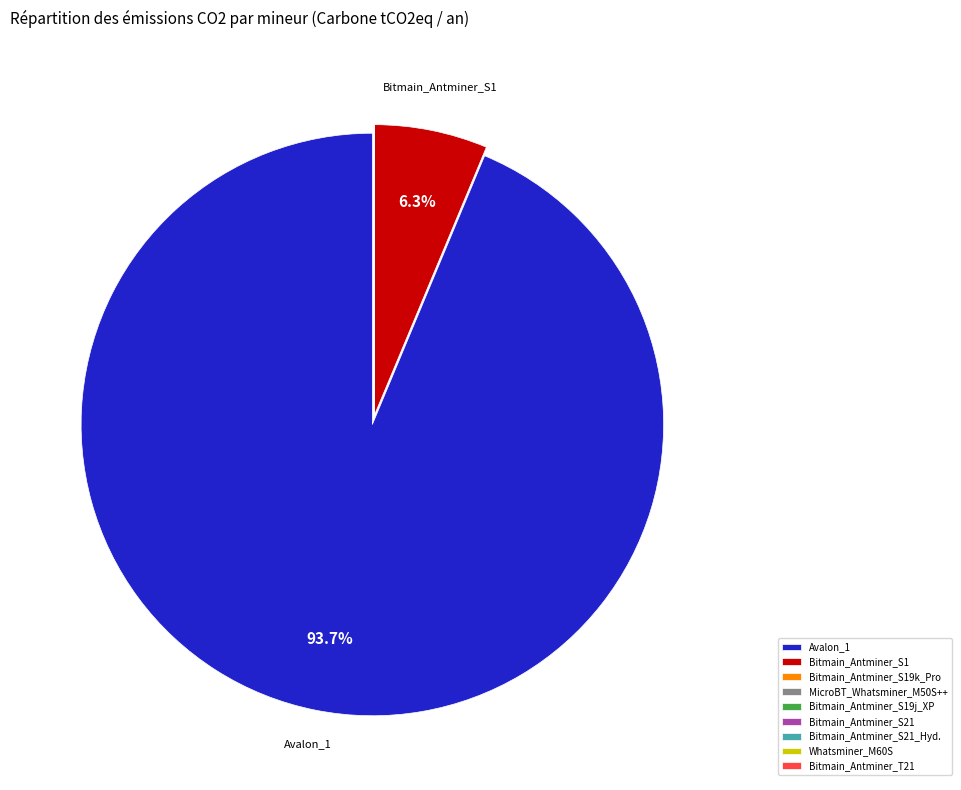

Which category has the biggest portion of the pie?

Avalon_1